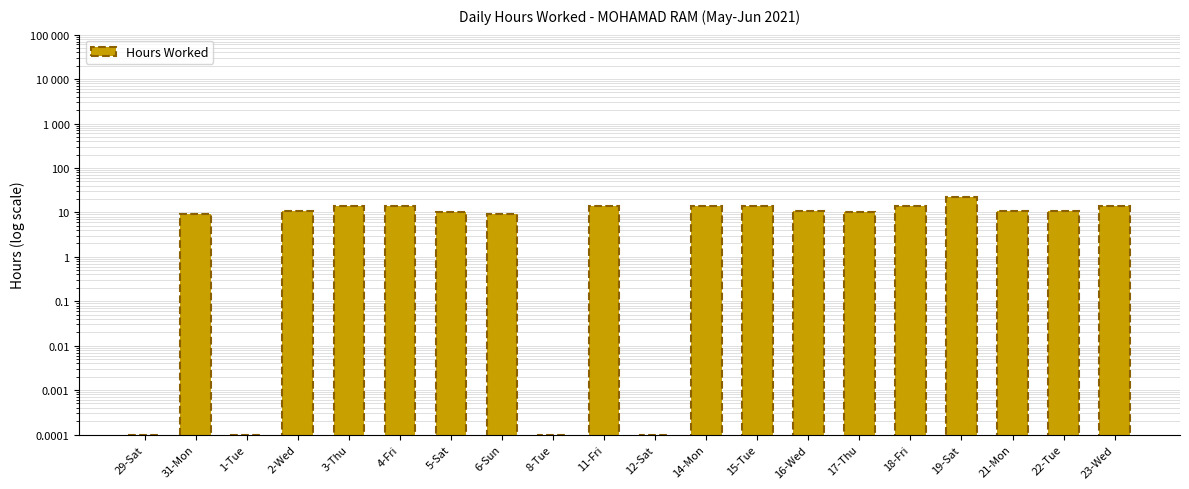

What is the label of the 1st bar from the left?

29-Sat